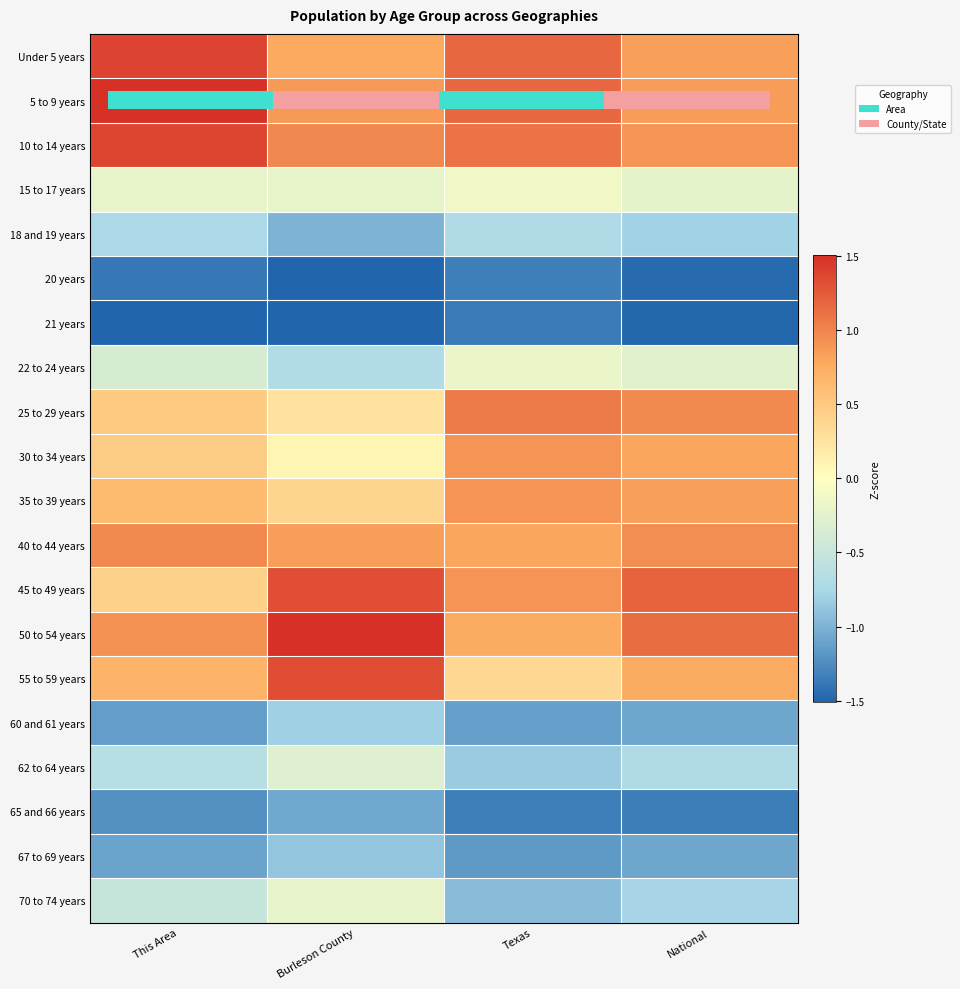

What is the highest value of the 15 to 17 years series?

-0.1